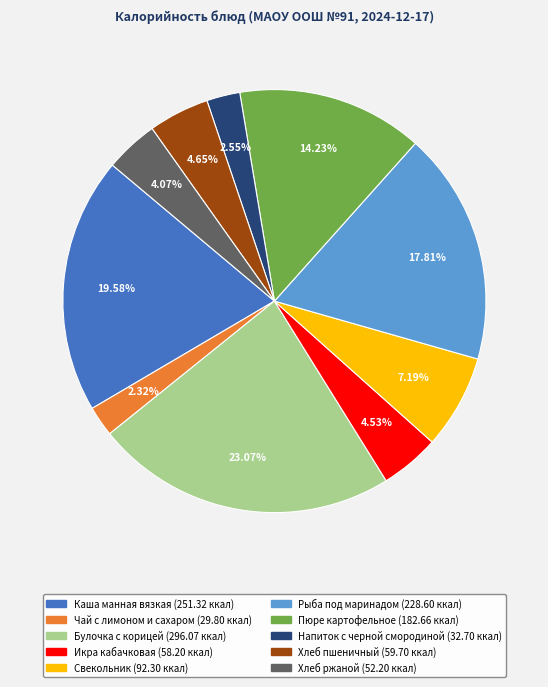

Count the number of slices in the pie.

10